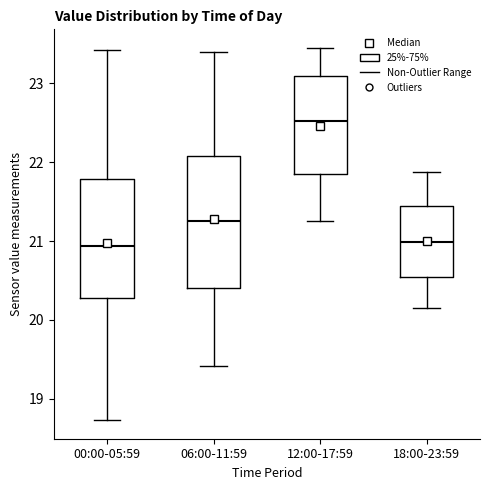

Where does the lower whisker of the box for 00:00-05:59 end on the y-axis? The values are not printed on the chart, so give them approximately, as read against the axis.

18.7